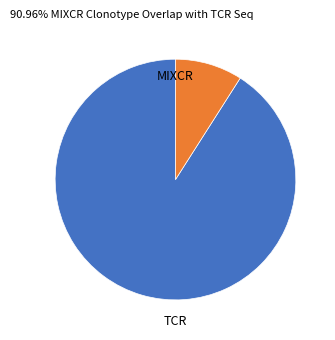

Is there any slice that represents more than half of the pie?

Yes